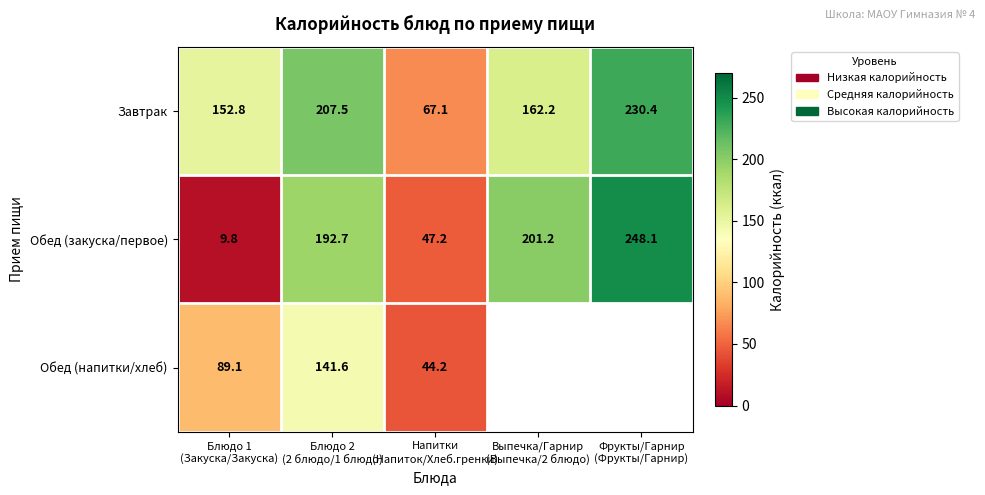

What is the sum of all Обед (закуска/первое) values?

699.0